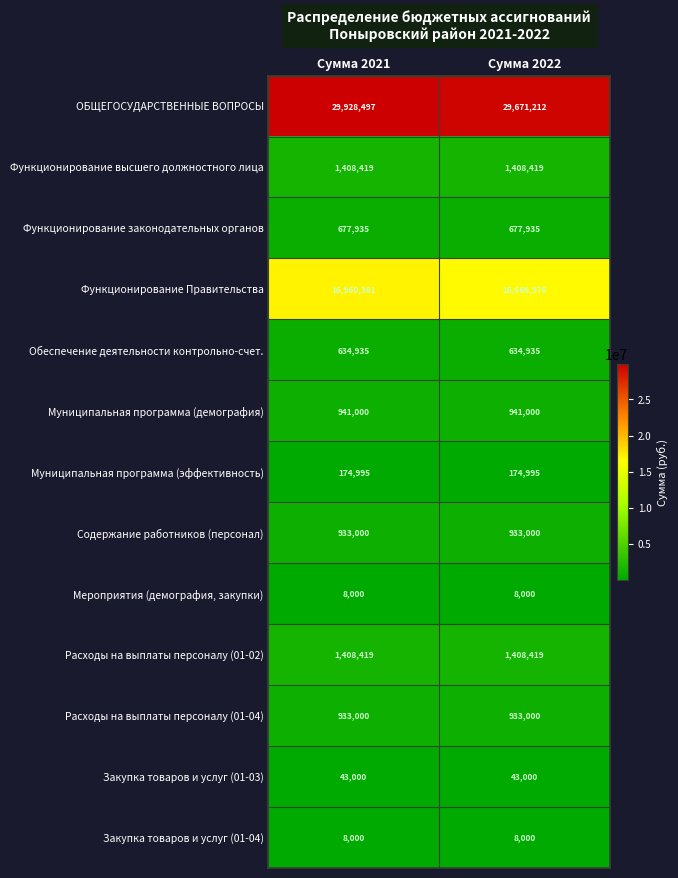

What is the maximum value shown in the chart?

29928497